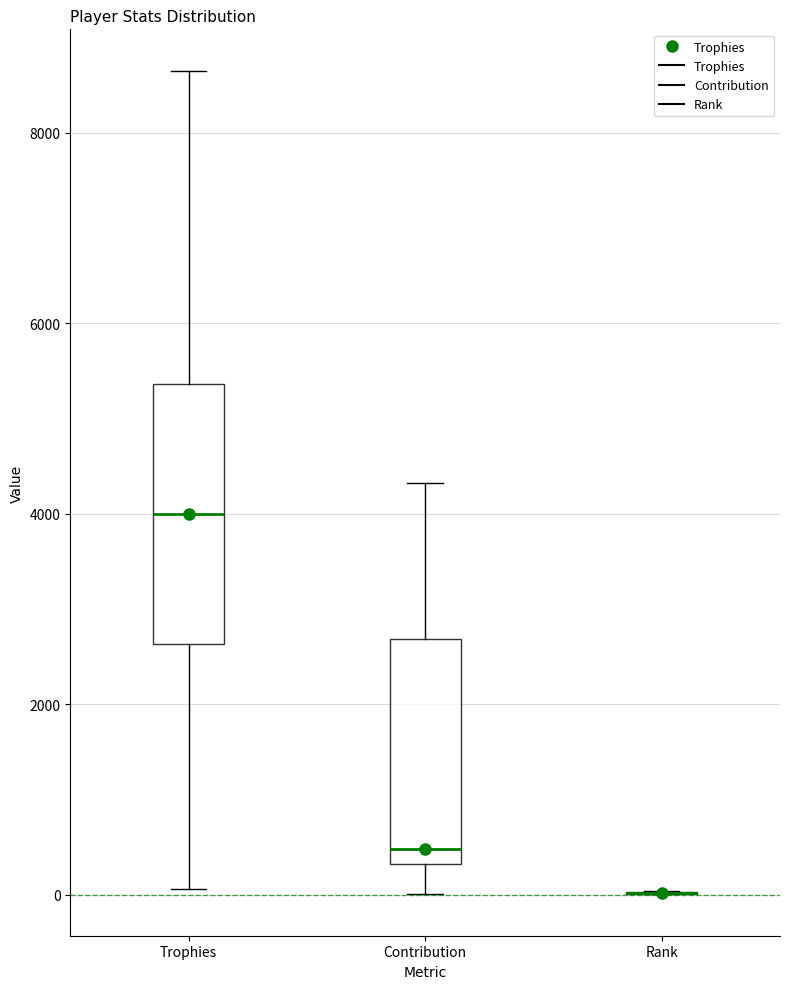

Where is the upper edge of the box for Trophies on the y-axis? The values are not printed on the chart, so give them approximately, as read against the axis.

5400